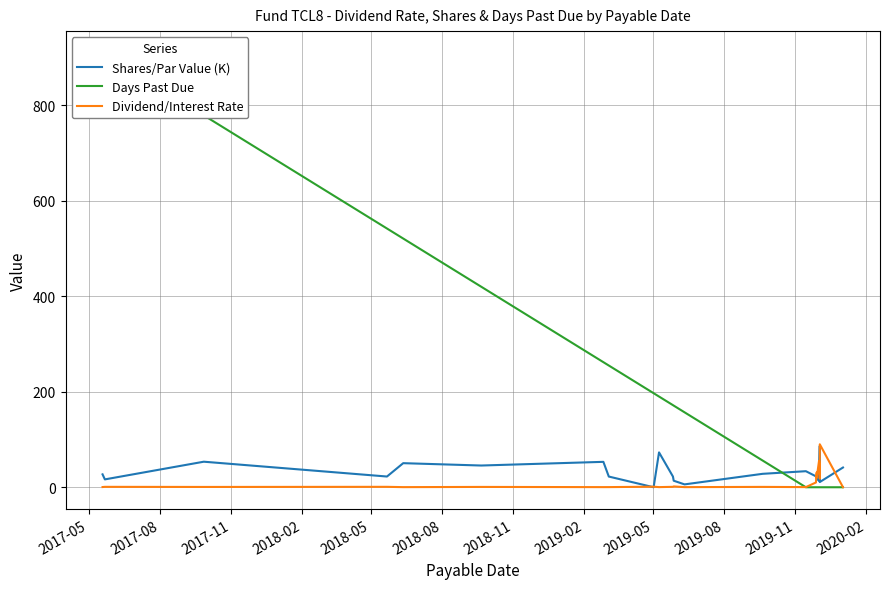

At which category does Dividend/Interest Rate reach its first local valley?

2017-11